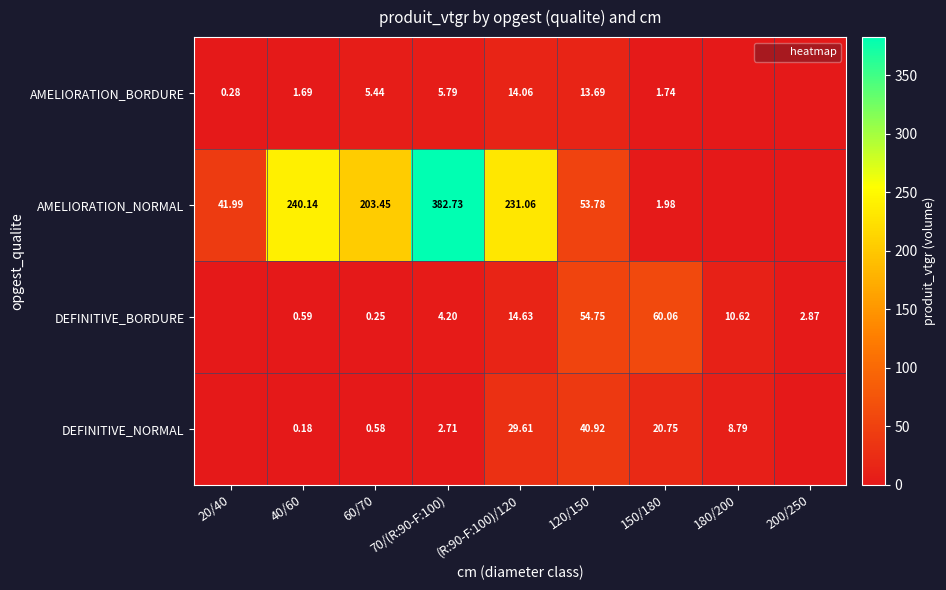

Which series has the largest total across all categories?

AMELIORATION_NORMAL